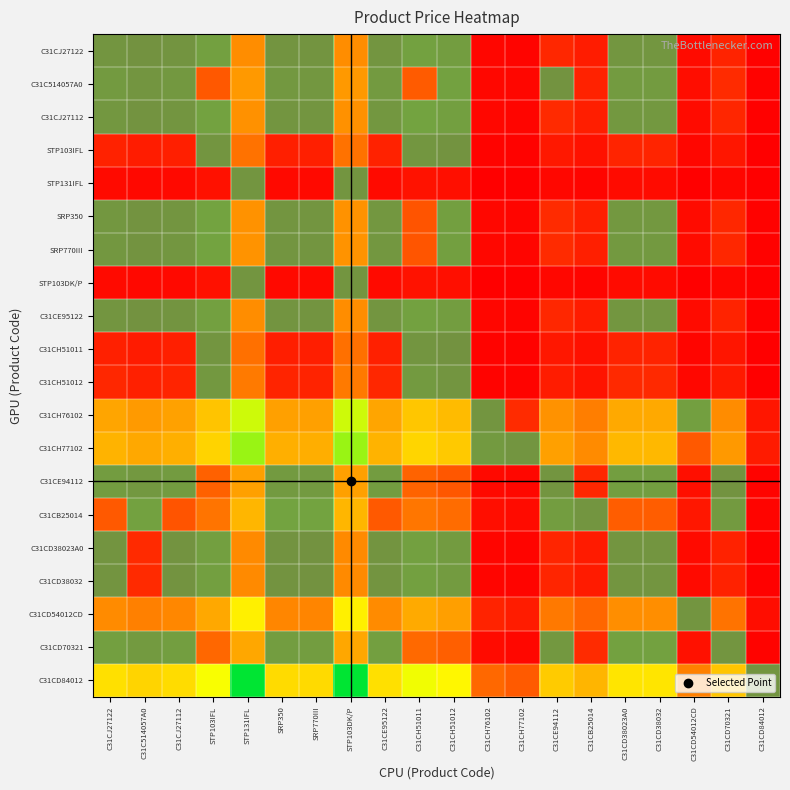

Reading left to right, extract all data points from this chart.

C31CJ27122: C31CJ27122=0.7	C31C514057A0=0.6	C31CJ27112=0.7	STP103IFL=1.0	STP131IFL=2.0	SRP350=0.6	SRP770III=0.6	STP103DK/P=2.0	C31CE95122=0.7	C31CH51011=1.0	C31CH51012=0.9	C31CH76102=0.1	C31CH77102=0.1	C31CE94112=0.5	C31CB25014=0.4	C31CD38023A0=0.7	C31CD38032=0.7	C31CD54012CD=0.2	C31CD70321=0.5	C31CD84012=0.0
C31C514057A0: C31CJ27122=0.8	C31C514057A0=0.7	C31CJ27112=0.8	STP103IFL=1.2	STP131IFL=2.2	SRP350=0.8	SRP770III=0.7	STP103DK/P=2.2	C31CE95122=0.8	C31CH51011=1.2	C31CH51012=1.0	C31CH76102=0.1	C31CH77102=0.1	C31CE94112=0.6	C31CB25014=0.5	C31CD38023A0=0.8	C31CD38032=0.8	C31CD54012CD=0.2	C31CD70321=0.6	C31CD84012=0.0
C31CJ27112: C31CJ27122=0.7	C31C514057A0=0.6	C31CJ27112=0.7	STP103IFL=1.1	STP131IFL=2.1	SRP350=0.7	SRP770III=0.7	STP103DK/P=2.1	C31CE95122=0.7	C31CH51011=1.1	C31CH51012=1.0	C31CH76102=0.1	C31CH77102=0.1	C31CE94112=0.6	C31CB25014=0.4	C31CD38023A0=0.8	C31CD38032=0.8	C31CD54012CD=0.2	C31CD70321=0.5	C31CD84012=0.0
STP103IFL: C31CJ27122=0.5	C31C514057A0=0.4	C31CJ27112=0.4	STP103IFL=0.7	STP131IFL=1.5	SRP350=0.4	SRP770III=0.4	STP103DK/P=1.5	C31CE95122=0.5	C31CH51011=0.7	C31CH51012=0.6	C31CH76102=0.1	C31CH77102=0.0	C31CE94112=0.3	C31CB25014=0.2	C31CD38023A0=0.5	C31CD38032=0.5	C31CD54012CD=0.1	C31CD70321=0.3	C31CD84012=0.0
STP131IFL: C31CJ27122=0.1	C31C514057A0=0.1	C31CJ27112=0.1	STP103IFL=0.2	STP131IFL=0.7	SRP350=0.1	SRP770III=0.1	STP103DK/P=0.7	C31CE95122=0.1	C31CH51011=0.3	C31CH51012=0.2	C31CH76102=0.0	C31CH77102=0.0	C31CE94112=0.1	C31CB25014=0.1	C31CD38023A0=0.2	C31CD38032=0.2	C31CD54012CD=0.0	C31CD70321=0.1	C31CD84012=0.0
SRP350: C31CJ27122=0.7	C31C514057A0=0.6	C31CJ27112=0.7	STP103IFL=1.1	STP131IFL=2.1	SRP350=0.7	SRP770III=0.7	STP103DK/P=2.1	C31CE95122=0.7	C31CH51011=1.1	C31CH51012=1.0	C31CH76102=0.1	C31CH77102=0.1	C31CE94112=0.6	C31CB25014=0.4	C31CD38023A0=0.8	C31CD38032=0.8	C31CD54012CD=0.2	C31CD70321=0.5	C31CD84012=0.0
SRP770III: C31CJ27122=0.7	C31C514057A0=0.6	C31CJ27112=0.7	STP103IFL=1.1	STP131IFL=2.1	SRP350=0.7	SRP770III=0.7	STP103DK/P=2.1	C31CE95122=0.7	C31CH51011=1.1	C31CH51012=1.0	C31CH76102=0.1	C31CH77102=0.1	C31CE94112=0.6	C31CB25014=0.4	C31CD38023A0=0.8	C31CD38032=0.8	C31CD54012CD=0.2	C31CD70321=0.5	C31CD84012=0.0
STP103DK/P: C31CJ27122=0.1	C31C514057A0=0.1	C31CJ27112=0.1	STP103IFL=0.2	STP131IFL=0.7	SRP350=0.1	SRP770III=0.1	STP103DK/P=0.7	C31CE95122=0.1	C31CH51011=0.3	C31CH51012=0.2	C31CH76102=0.0	C31CH77102=0.0	C31CE94112=0.1	C31CB25014=0.1	C31CD38023A0=0.2	C31CD38032=0.2	C31CD54012CD=0.0	C31CD70321=0.1	C31CD84012=0.0
C31CE95122: C31CJ27122=0.7	C31C514057A0=0.6	C31CJ27112=0.7	STP103IFL=1.0	STP131IFL=2.0	SRP350=0.6	SRP770III=0.6	STP103DK/P=2.0	C31CE95122=0.7	C31CH51011=1.0	C31CH51012=0.9	C31CH76102=0.1	C31CH77102=0.1	C31CE94112=0.5	C31CB25014=0.4	C31CD38023A0=0.7	C31CD38032=0.7	C31CD54012CD=0.2	C31CD70321=0.5	C31CD84012=0.0
C31CH51011: C31CJ27122=0.4	C31C514057A0=0.4	C31CJ27112=0.4	STP103IFL=0.7	STP131IFL=1.5	SRP350=0.4	SRP770III=0.4	STP103DK/P=1.5	C31CE95122=0.4	C31CH51011=0.7	C31CH51012=0.6	C31CH76102=0.1	C31CH77102=0.0	C31CE94112=0.3	C31CB25014=0.2	C31CD38023A0=0.5	C31CD38032=0.5	C31CD54012CD=0.1	C31CD70321=0.3	C31CD84012=0.0
C31CH51012: C31CJ27122=0.5	C31C514057A0=0.4	C31CJ27112=0.5	STP103IFL=0.8	STP131IFL=1.7	SRP350=0.5	SRP770III=0.5	STP103DK/P=1.7	C31CE95122=0.5	C31CH51011=0.8	C31CH51012=0.7	C31CH76102=0.1	C31CH77102=0.0	C31CE94112=0.4	C31CB25014=0.3	C31CD38023A0=0.5	C31CD38032=0.5	C31CD54012CD=0.1	C31CD70321=0.3	C31CD84012=0.0
C31CH76102: C31CJ27122=2.4	C31C514057A0=2.2	C31CJ27112=2.3	STP103IFL=2.9	STP131IFL=4.2	SRP350=2.3	SRP770III=2.3	STP103DK/P=4.2	C31CE95122=2.4	C31CH51011=3.0	C31CH51012=2.8	C31CH76102=0.7	C31CH77102=0.6	C31CE94112=2.1	C31CB25014=1.7	C31CD38023A0=2.5	C31CD38032=2.5	C31CD54012CD=1.0	C31CD70321=2.0	C31CD84012=0.3
C31CH77102: C31CJ27122=2.7	C31C514057A0=2.5	C31CJ27112=2.6	STP103IFL=3.2	STP131IFL=4.5	SRP350=2.6	SRP770III=2.6	STP103DK/P=4.5	C31CE95122=2.7	C31CH51011=3.2	C31CH51012=3.0	C31CH76102=0.8	C31CH77102=0.7	C31CE94112=2.3	C31CB25014=2.0	C31CD38023A0=2.7	C31CD38032=2.7	C31CD54012CD=1.2	C31CD70321=2.2	C31CD84012=0.4
C31CE94112: C31CJ27122=0.9	C31C514057A0=0.8	C31CJ27112=0.8	STP103IFL=1.3	STP131IFL=2.3	SRP350=0.8	SRP770III=0.8	STP103DK/P=2.3	C31CE95122=0.9	C31CH51011=1.3	C31CH51012=1.1	C31CH76102=0.1	C31CH77102=0.1	C31CE94112=0.7	C31CB25014=0.5	C31CD38023A0=0.9	C31CD38032=0.9	C31CD54012CD=0.2	C31CD70321=0.6	C31CD84012=0.0
C31CB25014: C31CJ27122=1.2	C31C514057A0=1.0	C31CJ27112=1.1	STP103IFL=1.6	STP131IFL=2.7	SRP350=1.1	SRP770III=1.1	STP103DK/P=2.7	C31CE95122=1.2	C31CH51011=1.6	C31CH51012=1.4	C31CH76102=0.2	C31CH77102=0.2	C31CE94112=0.9	C31CB25014=0.7	C31CD38023A0=1.2	C31CD38032=1.2	C31CD54012CD=0.3	C31CD70321=0.8	C31CD84012=0.1
C31CD38023A0: C31CJ27122=0.7	C31C514057A0=0.6	C31CJ27112=0.6	STP103IFL=1.0	STP131IFL=1.9	SRP350=0.6	SRP770III=0.6	STP103DK/P=1.9	C31CE95122=0.7	C31CH51011=1.0	C31CH51012=0.9	C31CH76102=0.1	C31CH77102=0.1	C31CE94112=0.5	C31CB25014=0.4	C31CD38023A0=0.7	C31CD38032=0.7	C31CD54012CD=0.1	C31CD70321=0.4	C31CD84012=0.0
C31CD38032: C31CJ27122=0.7	C31C514057A0=0.6	C31CJ27112=0.6	STP103IFL=1.0	STP131IFL=1.9	SRP350=0.6	SRP770III=0.6	STP103DK/P=1.9	C31CE95122=0.7	C31CH51011=1.0	C31CH51012=0.9	C31CH76102=0.1	C31CH77102=0.1	C31CE94112=0.5	C31CB25014=0.4	C31CD38023A0=0.7	C31CD38032=0.7	C31CD54012CD=0.1	C31CD70321=0.4	C31CD84012=0.0
C31CD54012CD: C31CJ27122=2.0	C31C514057A0=1.8	C31CJ27112=1.9	STP103IFL=2.5	STP131IFL=3.7	SRP350=1.9	SRP770III=1.9	STP103DK/P=3.7	C31CE95122=2.0	C31CH51011=2.5	C31CH51012=2.3	C31CH76102=0.5	C31CH77102=0.4	C31CE94112=1.6	C31CB25014=1.3	C31CD38023A0=2.0	C31CD38032=2.0	C31CD54012CD=0.7	C31CD70321=1.6	C31CD84012=0.2
C31CD70321: C31CJ27122=1.0	C31C514057A0=0.8	C31CJ27112=0.9	STP103IFL=1.4	STP131IFL=2.4	SRP350=0.9	SRP770III=0.9	STP103DK/P=2.4	C31CE95122=1.0	C31CH51011=1.4	C31CH51012=1.2	C31CH76102=0.1	C31CH77102=0.1	C31CE94112=0.8	C31CB25014=0.6	C31CD38023A0=1.0	C31CD38032=1.0	C31CD54012CD=0.2	C31CD70321=0.7	C31CD84012=0.1
C31CD84012: C31CJ27122=3.4	C31C514057A0=3.2	C31CJ27112=3.3	STP103IFL=4.0	STP131IFL=5.3	SRP350=3.3	SRP770III=3.3	STP103DK/P=5.3	C31CE95122=3.4	C31CH51011=4.0	C31CH51012=3.8	C31CH76102=1.4	C31CH77102=1.2	C31CE94112=3.1	C31CB25014=2.7	C31CD38023A0=3.5	C31CD38032=3.5	C31CD54012CD=1.8	C31CD70321=3.0	C31CD84012=0.7